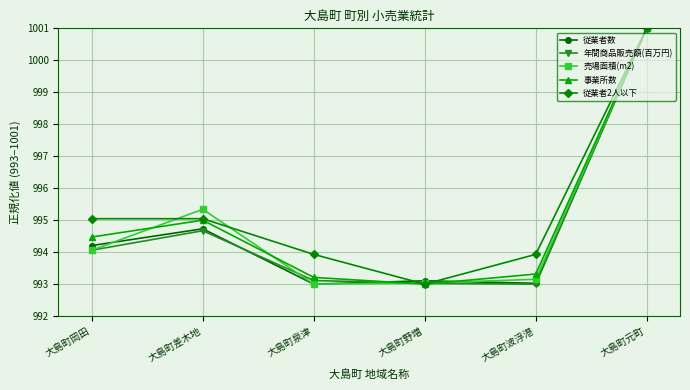

What is the label of the 4th point from the left?

大島町野増